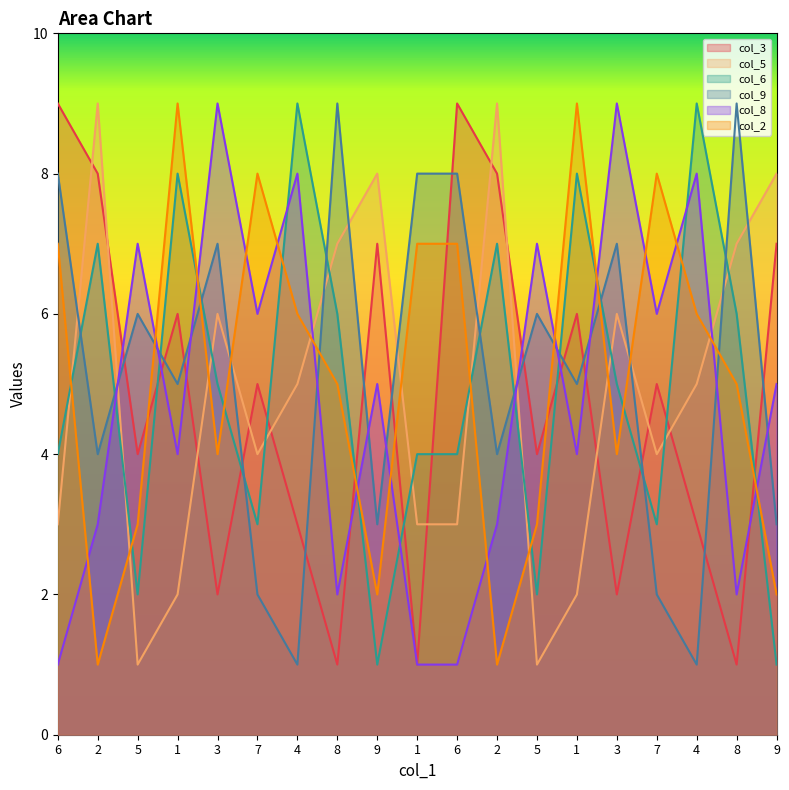

How many intersections are there between col_6 and col_3?

10